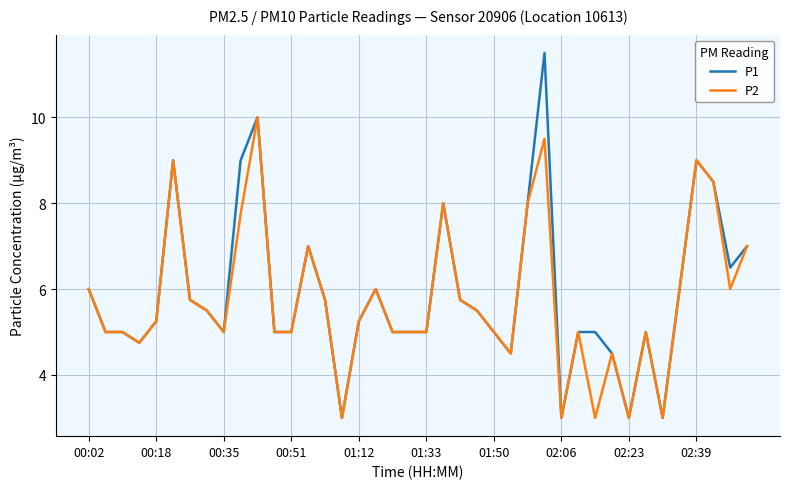

What is the greatest value displayed?

11.5